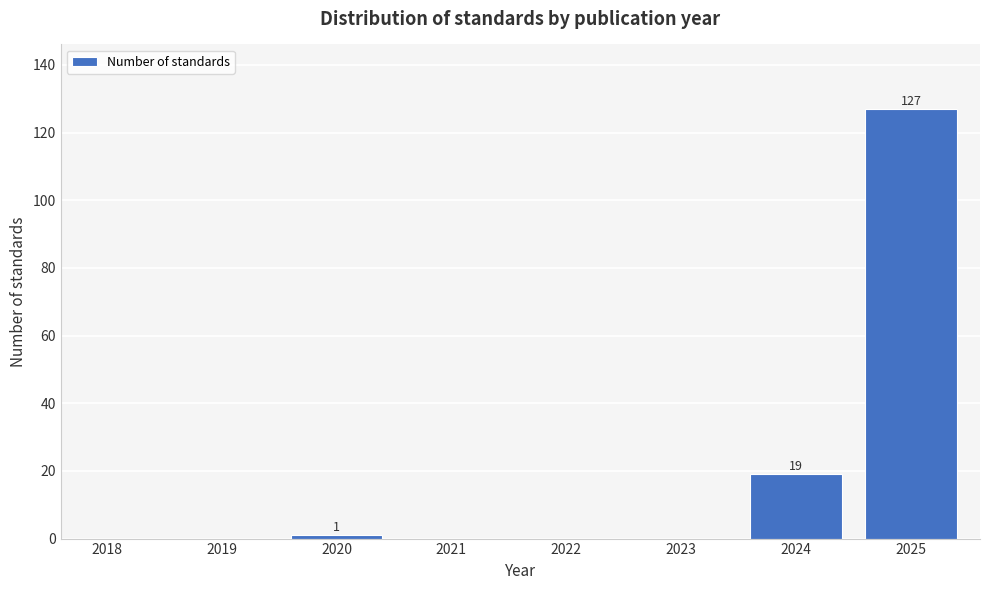

Reading left to right, what are all the values shown in this chart?

2018=0	2019=0	2020=1	2021=0	2022=0	2023=0	2024=19	2025=127